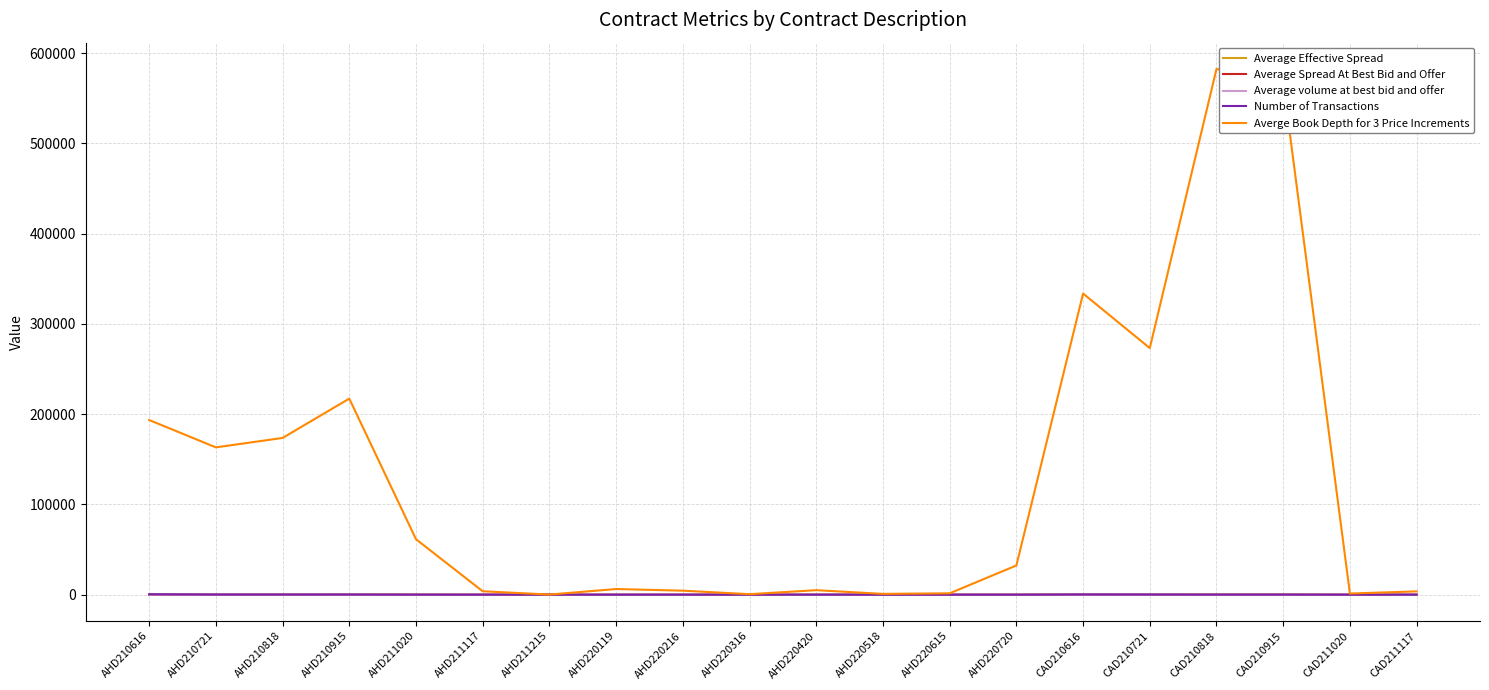

What is the maximum value for Average volume at best bid and offer?

82.0